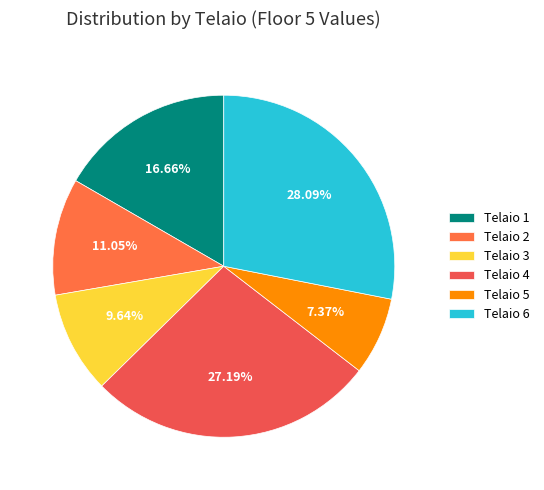

Does any single category account for the majority?

No